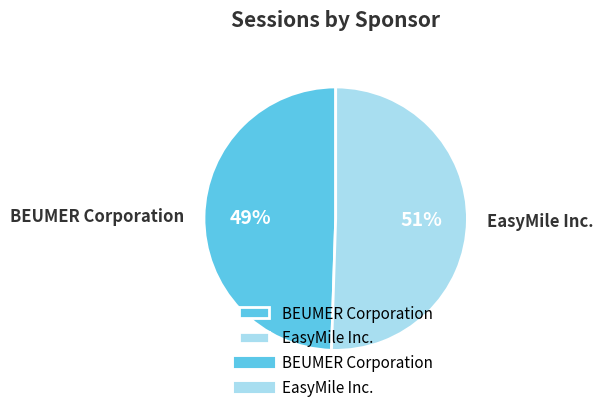

How many slices are in this pie chart?

2